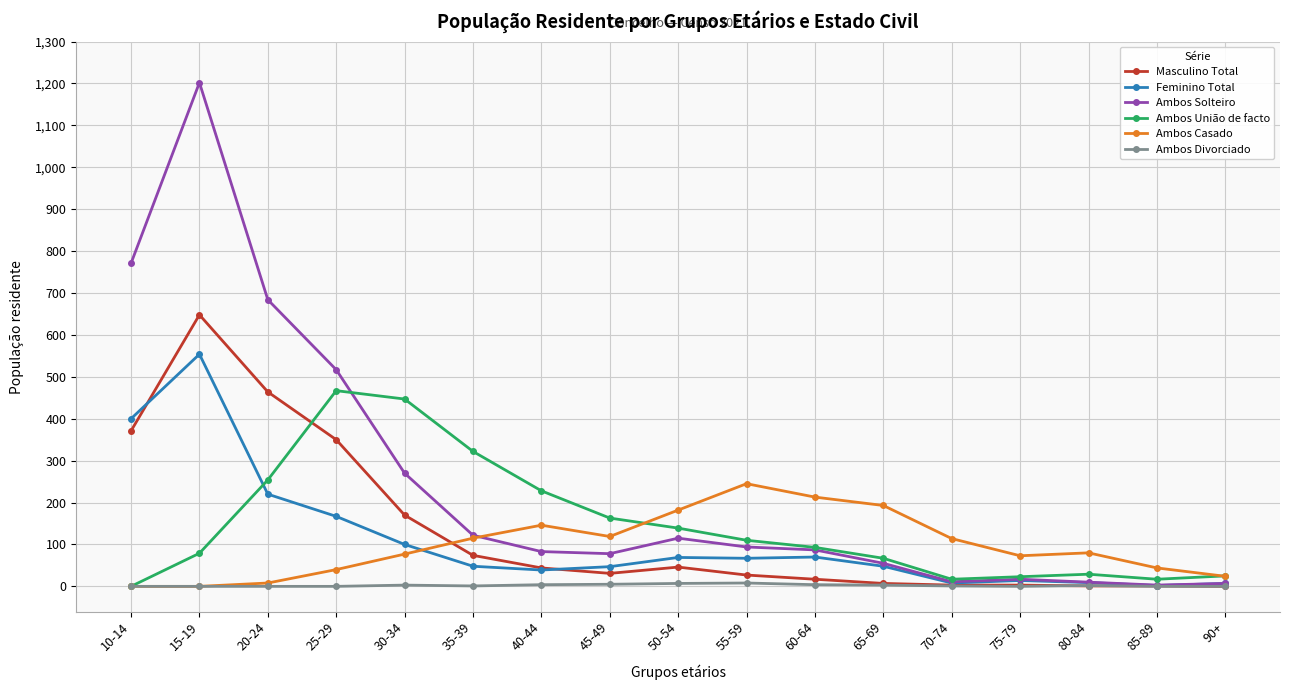

How many data points in Feminino Total are less than 48?

7